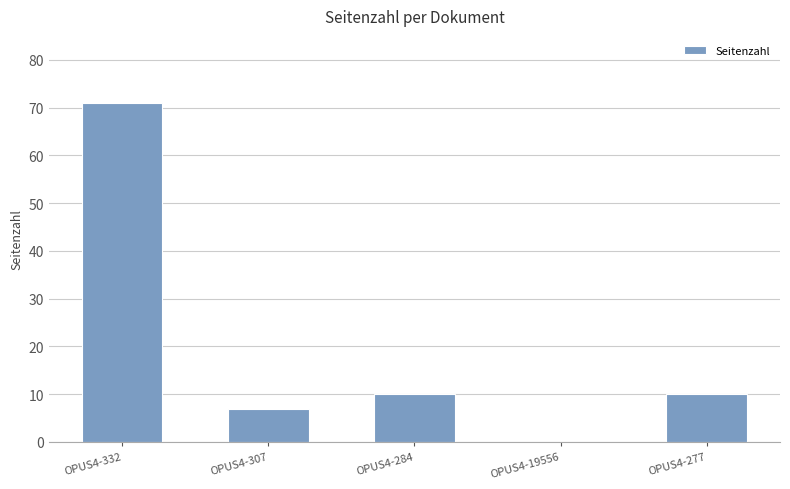

What is the change in value from OPUS4-307 to OPUS4-284?

+3